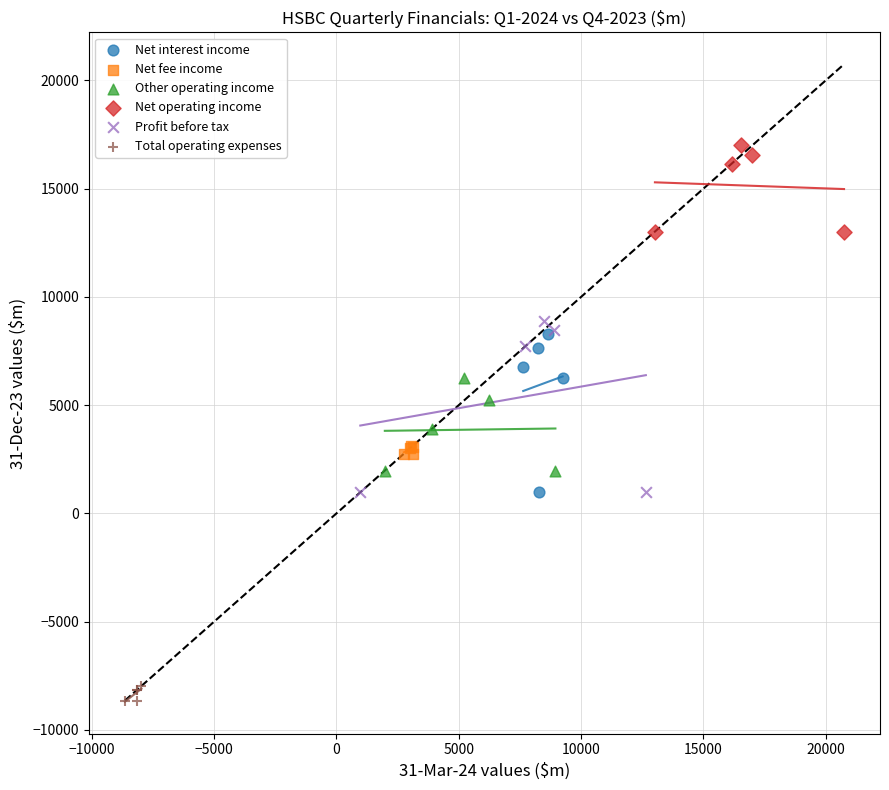

Which series has the largest Y range (max minus min)?

Profit before tax